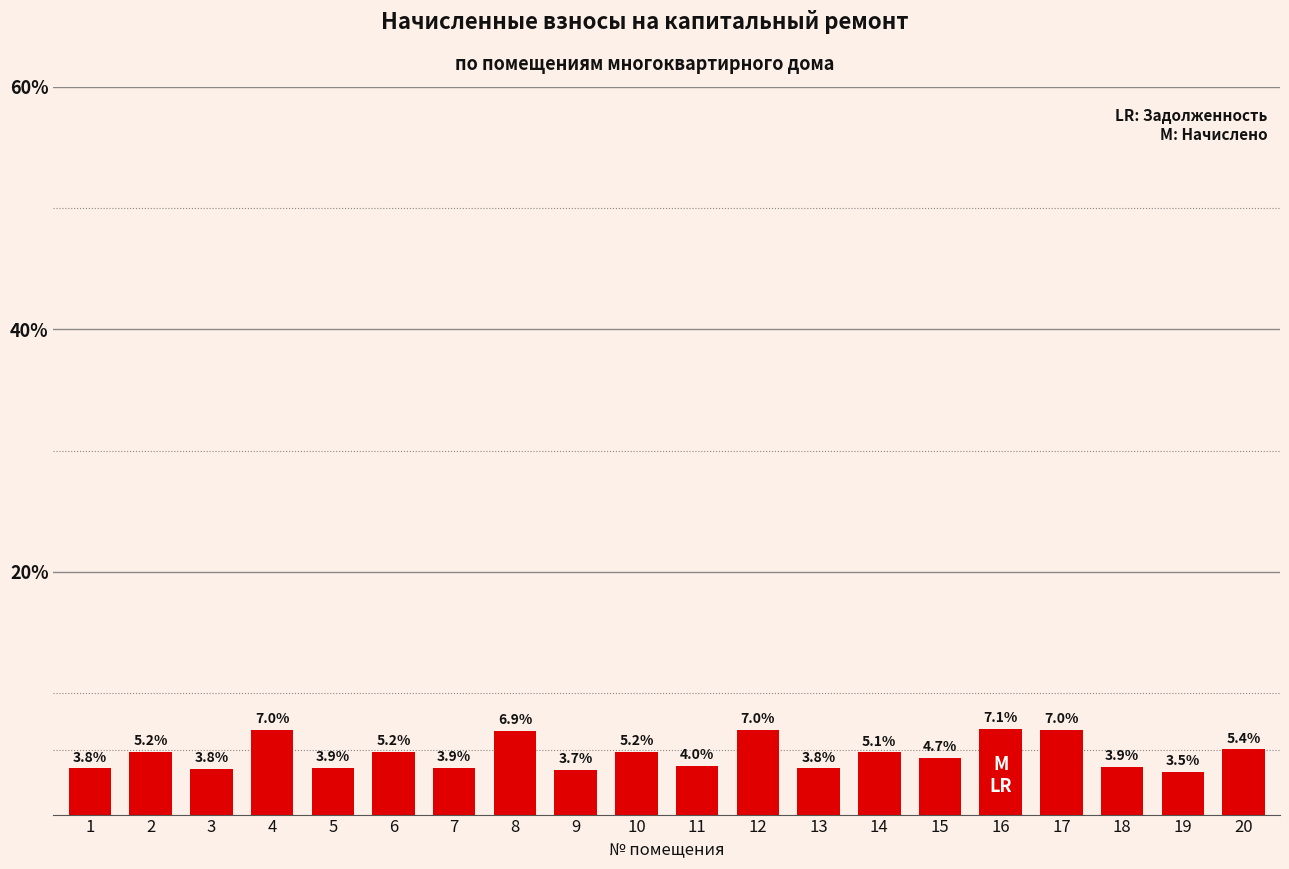

What is the maximum value shown in the chart?

7.1